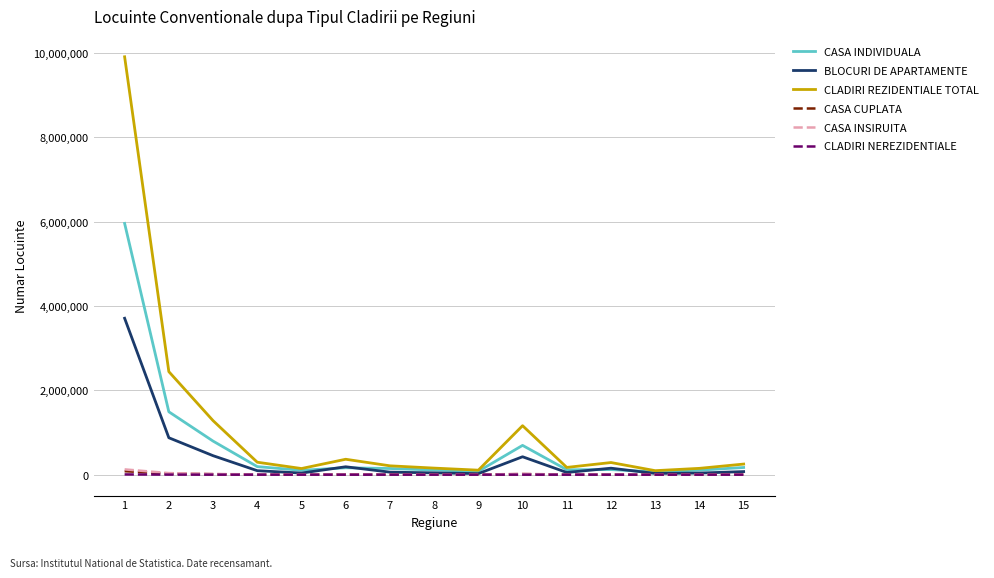

What is the average value of the BLOCURI DE APARTAMENTE series?

417303